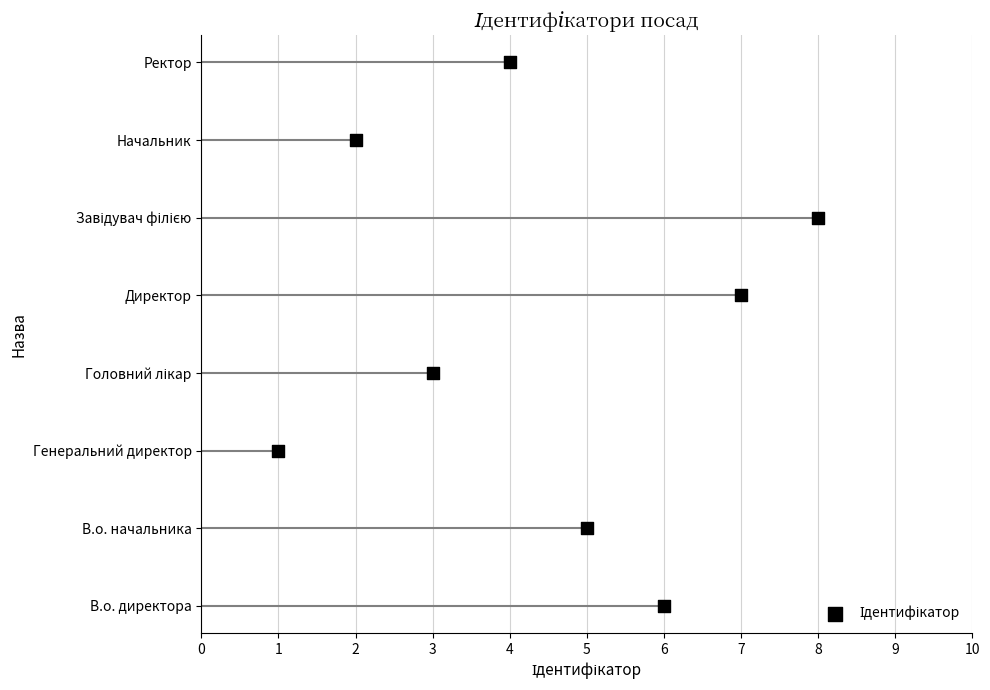

What is the change in value from 8 to 2?

+1